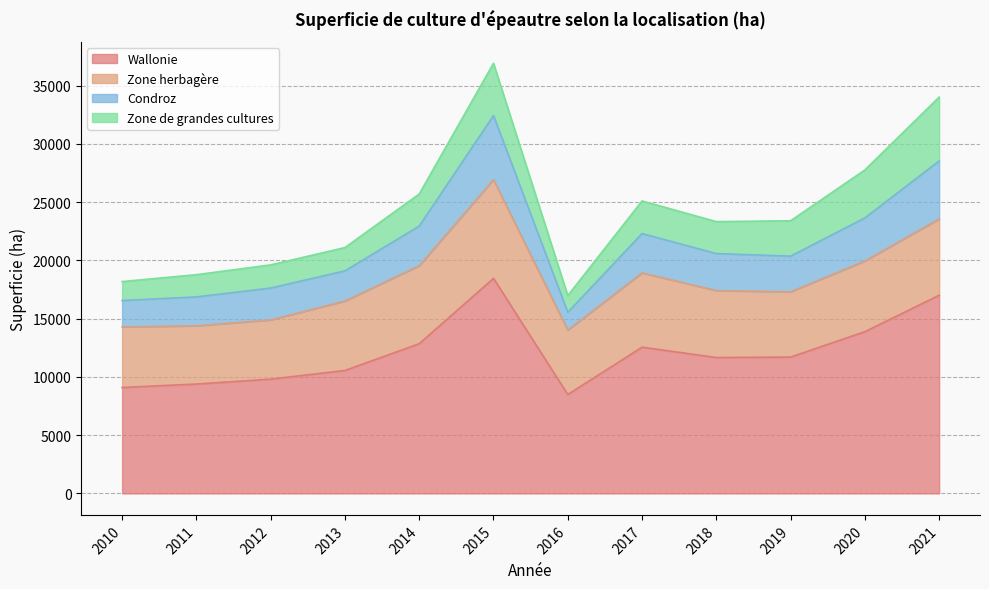

Is it true that Wallonie equals 11698 at 2019?

True